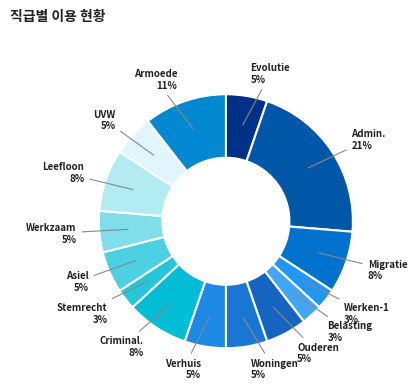

What percentage is the Werken-1 slice, to the nearest percent?

3%